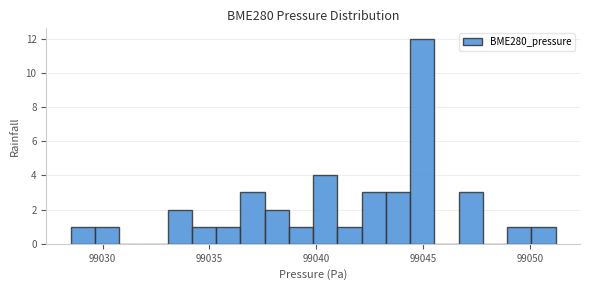

Around what value on the x-axis is the tallest bar? Give the approximate position of its centre, as read against the axis.

99045.0